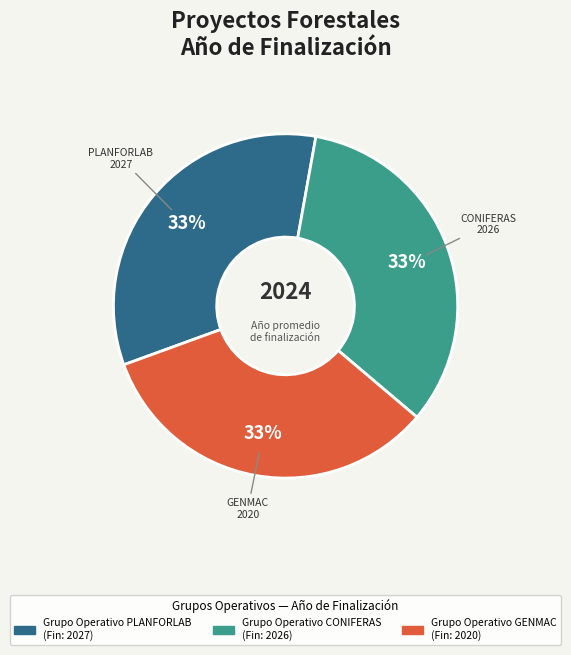

To the nearest percent, what percentage of the pie is CONIFERAS?

33%